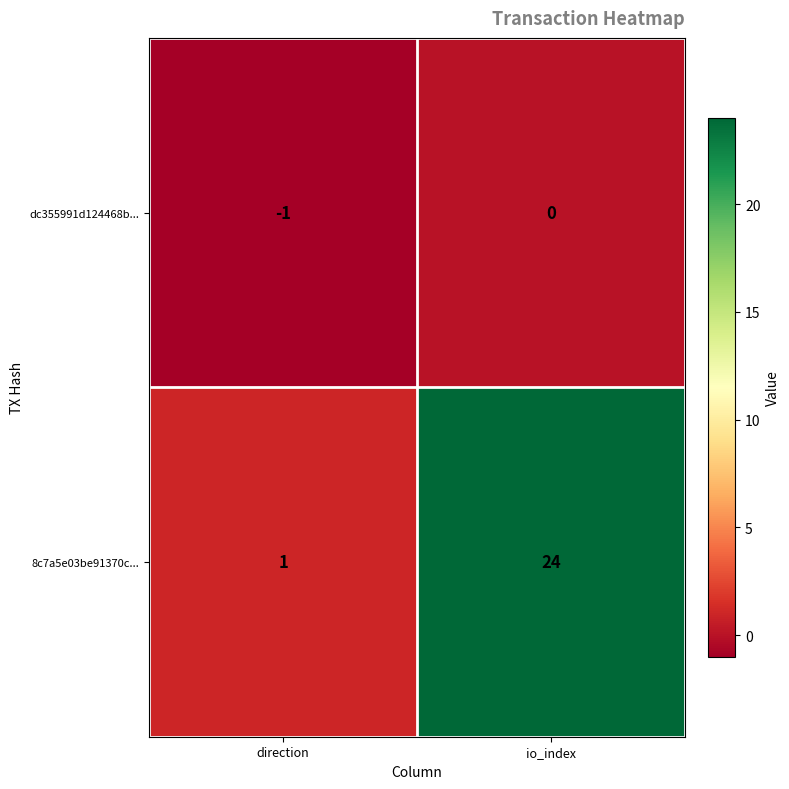

Which series has the largest total across all categories?

8c7a5e03be91370c...